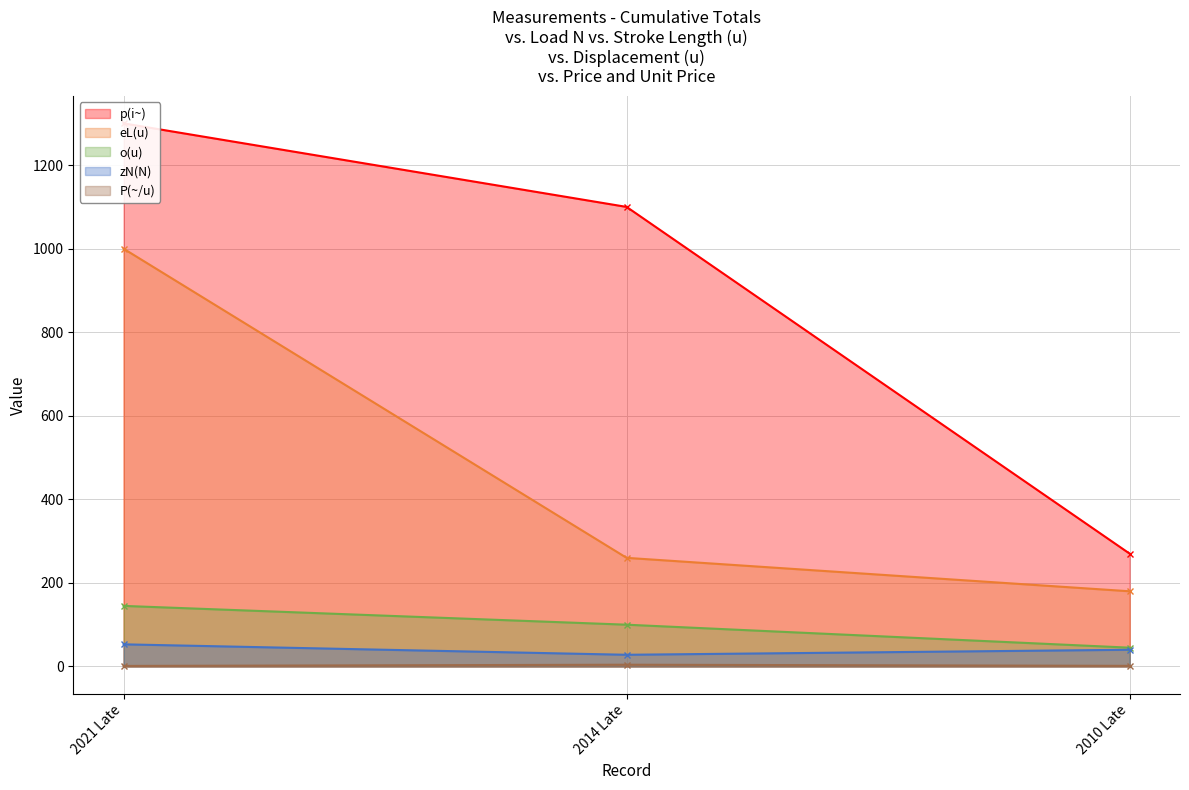

What is the minimum value for o(u)?

45.0